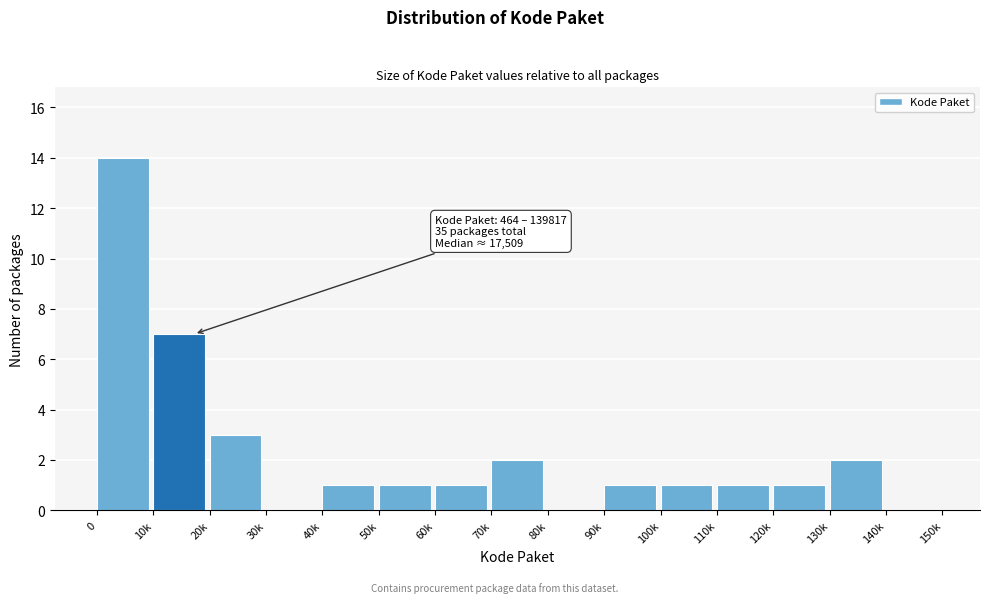

Reading left to right, transcribe all the data shown in this chart.

0=14	10k=7	20k=3	30k=0	40k=1	50k=1	60k=1	70k=2	80k=0	90k=1	100k=1	110k=1	120k=1	130k=2	140k=0